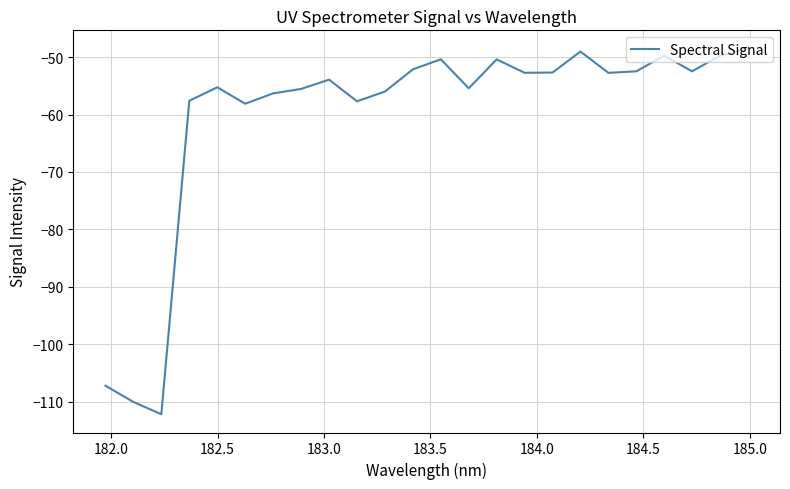

What is the difference between the maximum and minimum values?

63.7